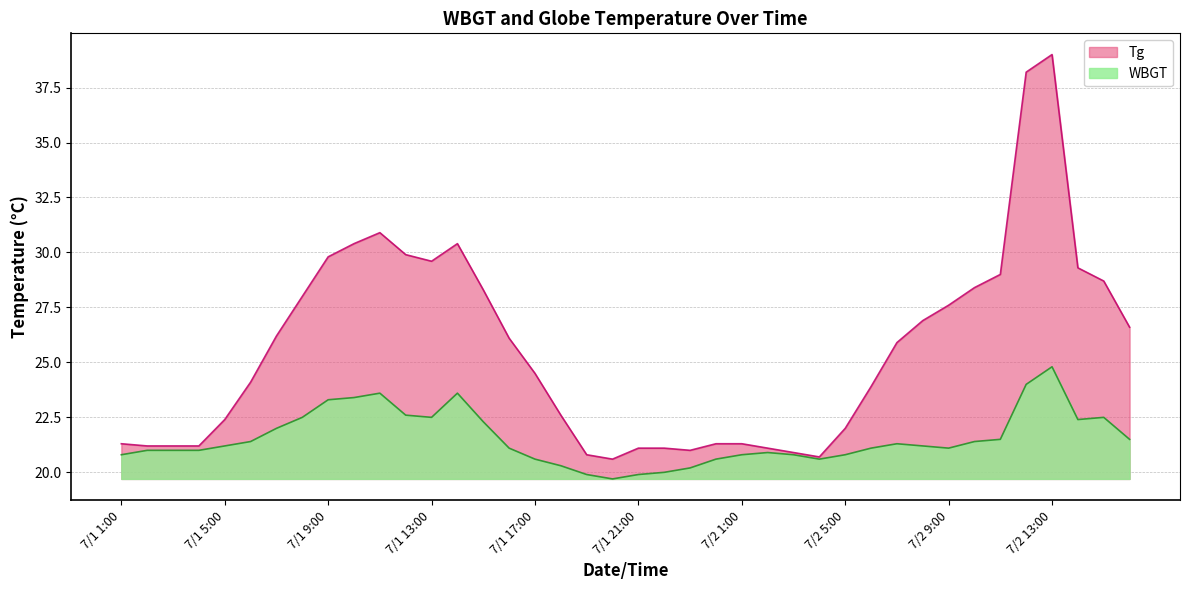

What is the difference between the maximum and minimum values in the WBGT series?

5.1